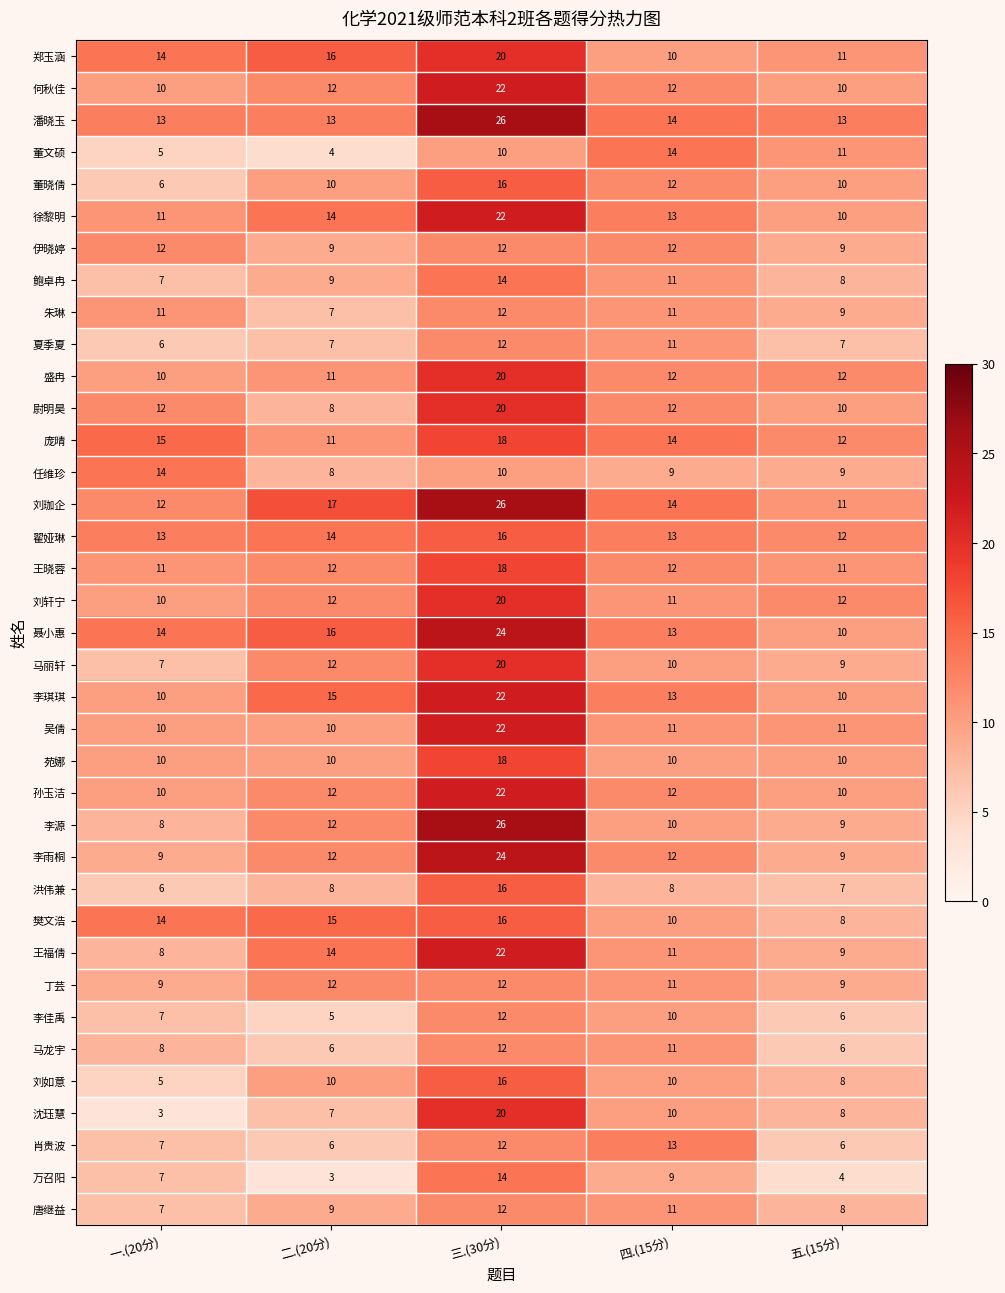

Is the value of 刘如意 at 三.(30分) greater than the value of 任维珍 at 三.(30分)?

Yes